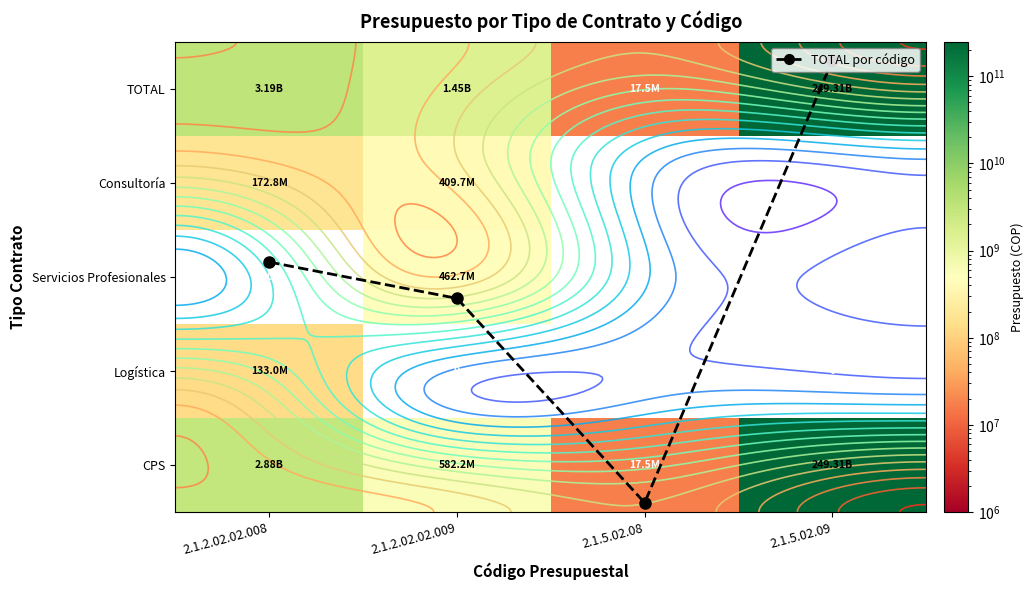

Rank the categories by Servicios Profesionales value from lowest to highest.

2.1.2.02.02.008, 2.1.5.02.08, 2.1.5.02.09, 2.1.2.02.02.009